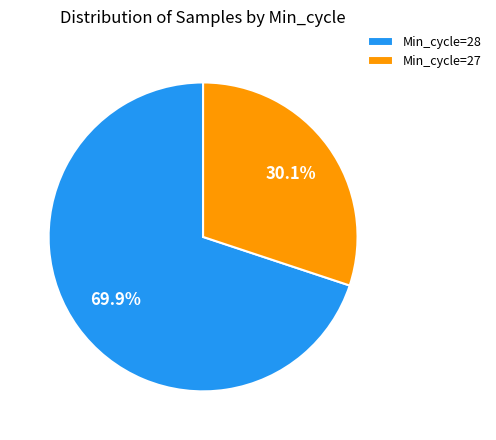

Count the number of slices in the pie.

2